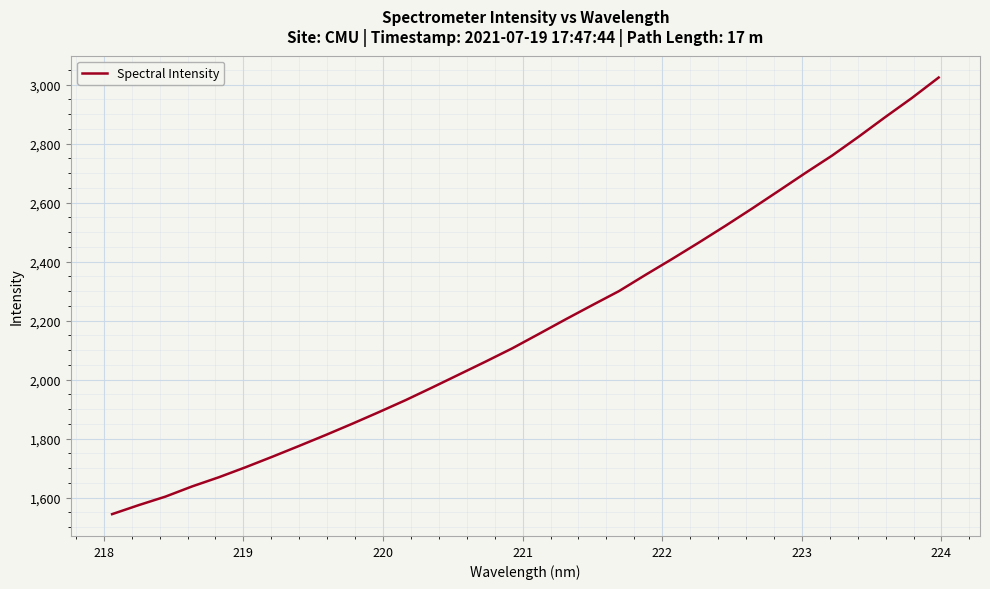

How many values are below 2154?

16